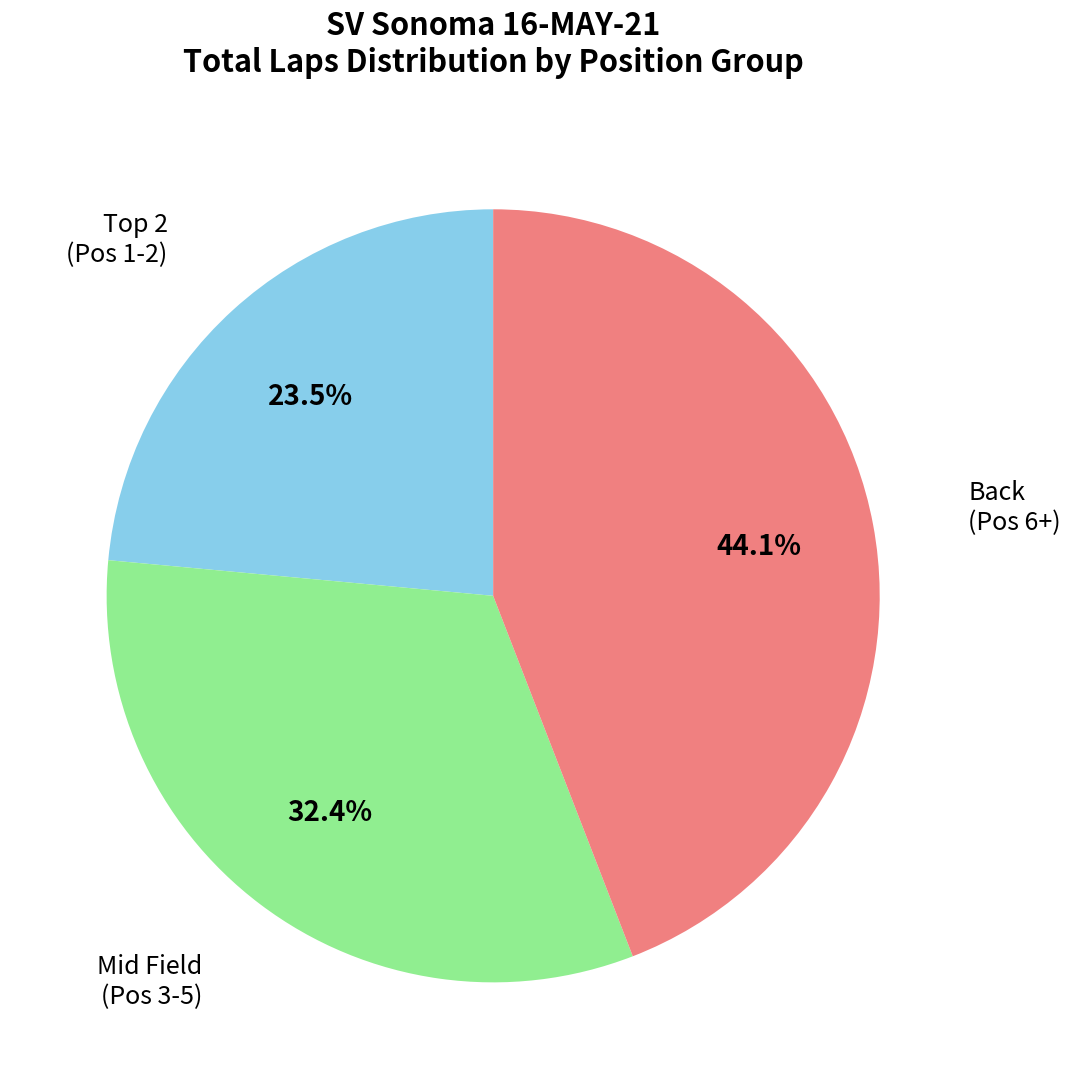

Is there any slice that represents more than half of the pie?

No